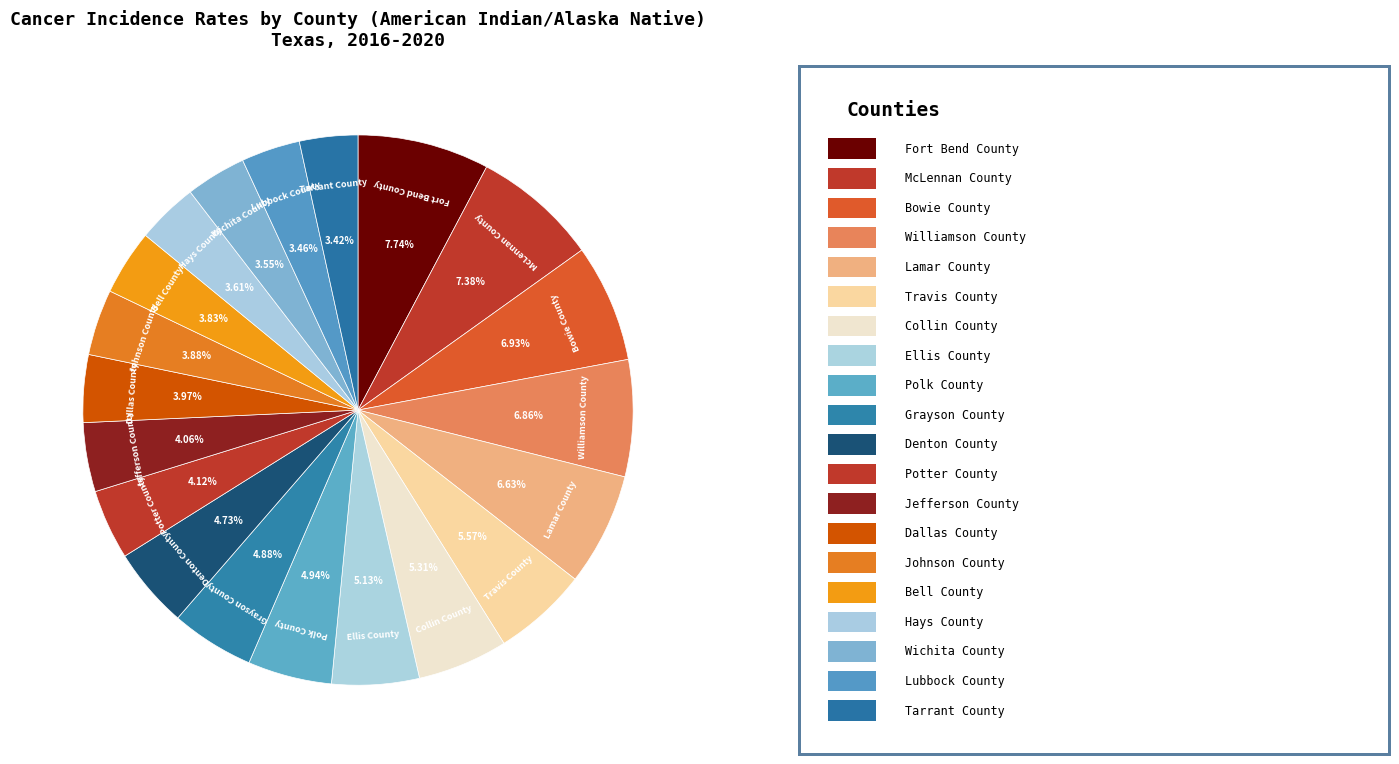

Count the number of slices in the pie.

20